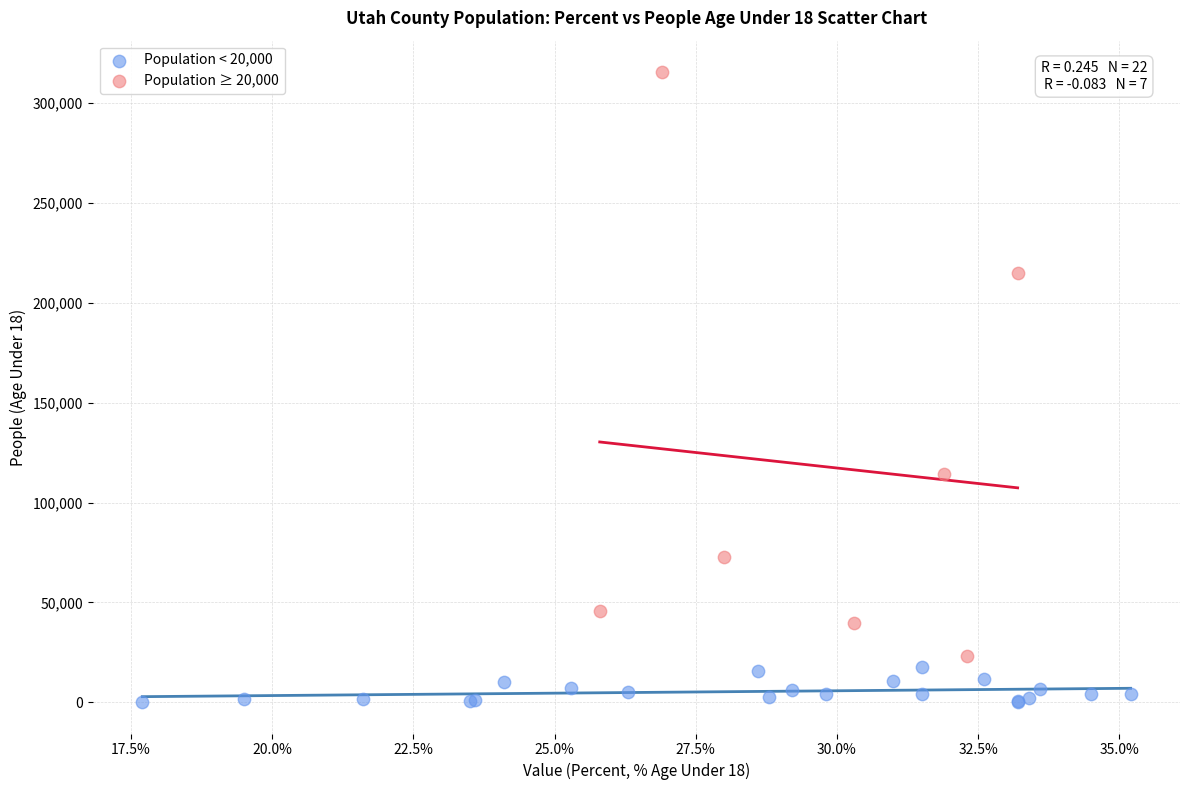

Which series contains the lowest Y value?

Population < 20,000